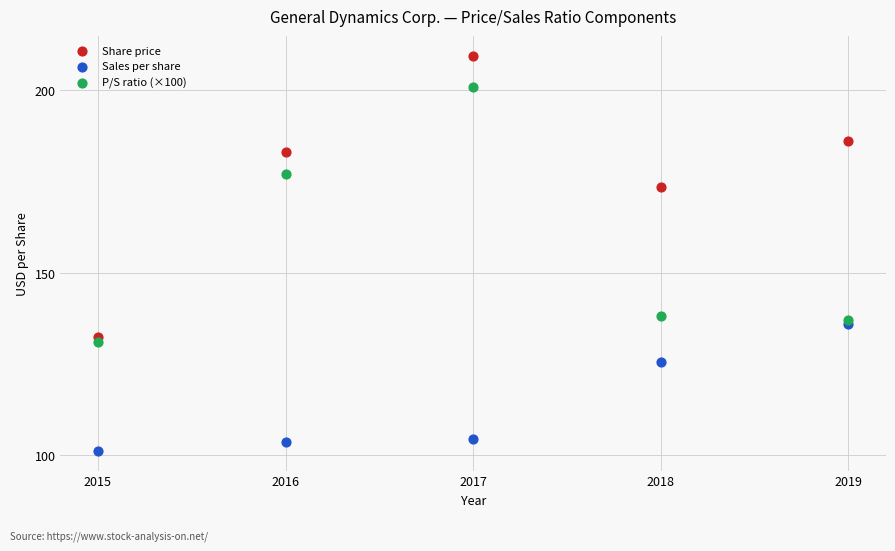

Which series reaches the maximum Y coordinate?

Share price